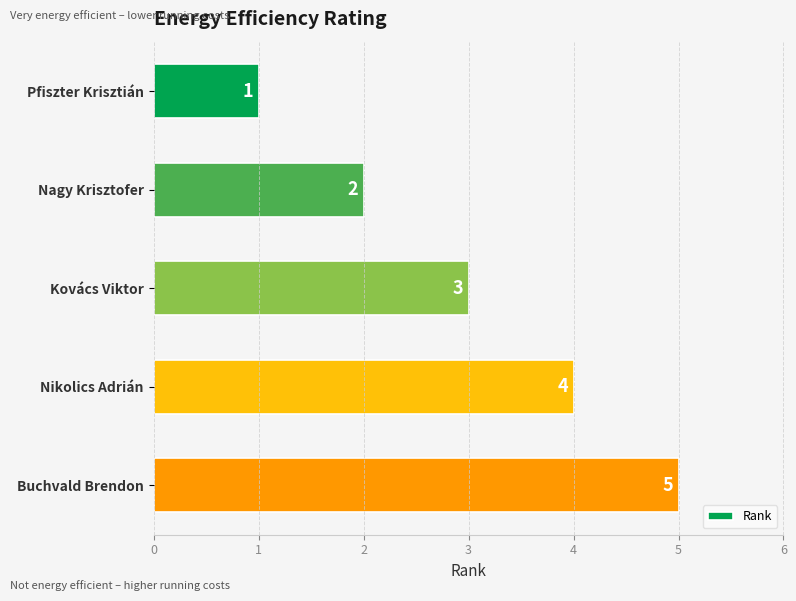

At which label is the value closest to 3?

Kovács Viktor